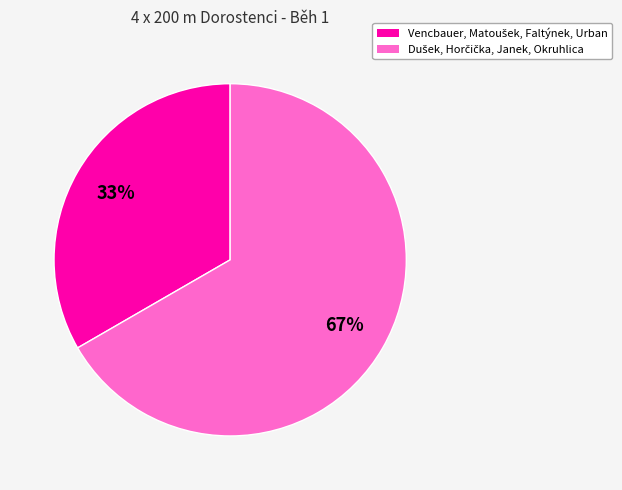

To the nearest percent, what is the average slice percentage?

50%